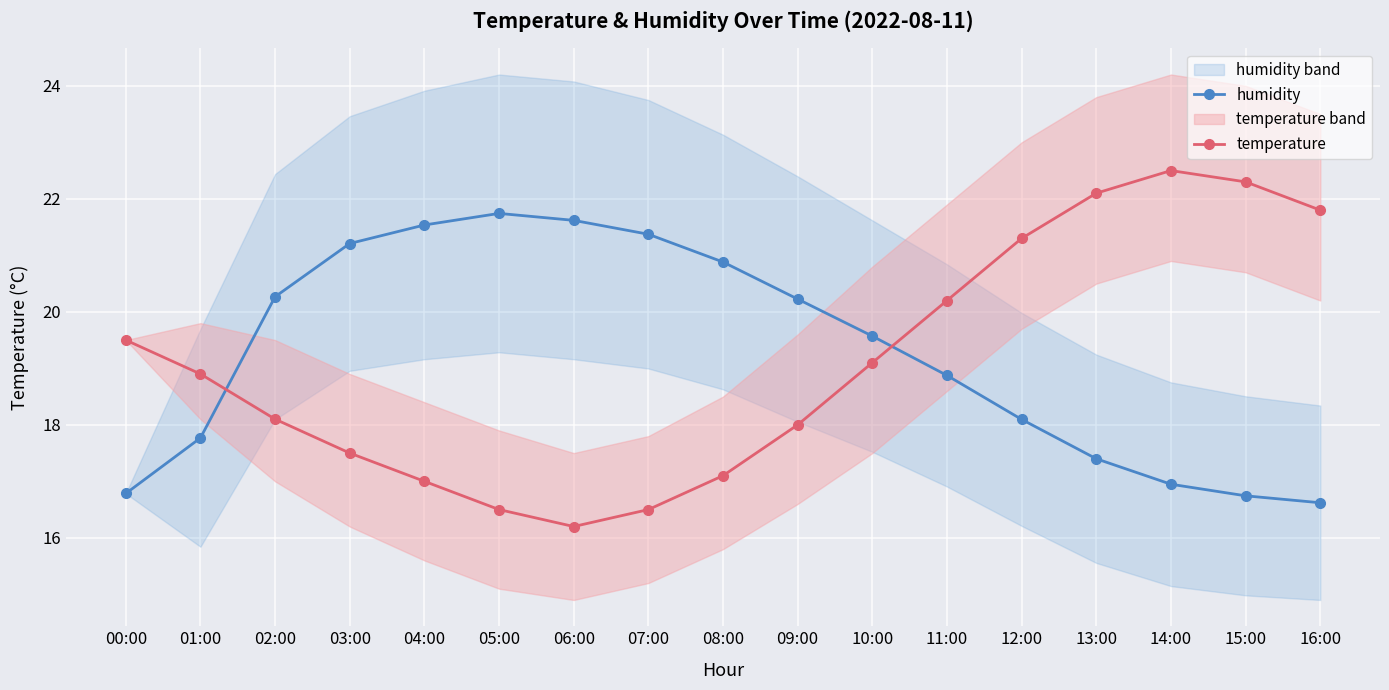

Which series has the widest spread of values?

temperature